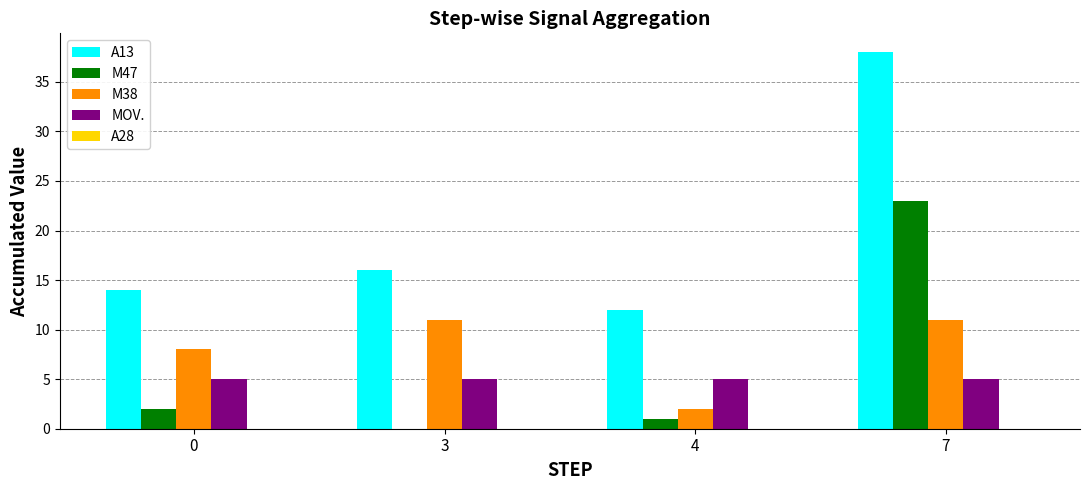

What is the sum of all MOV. values?

20